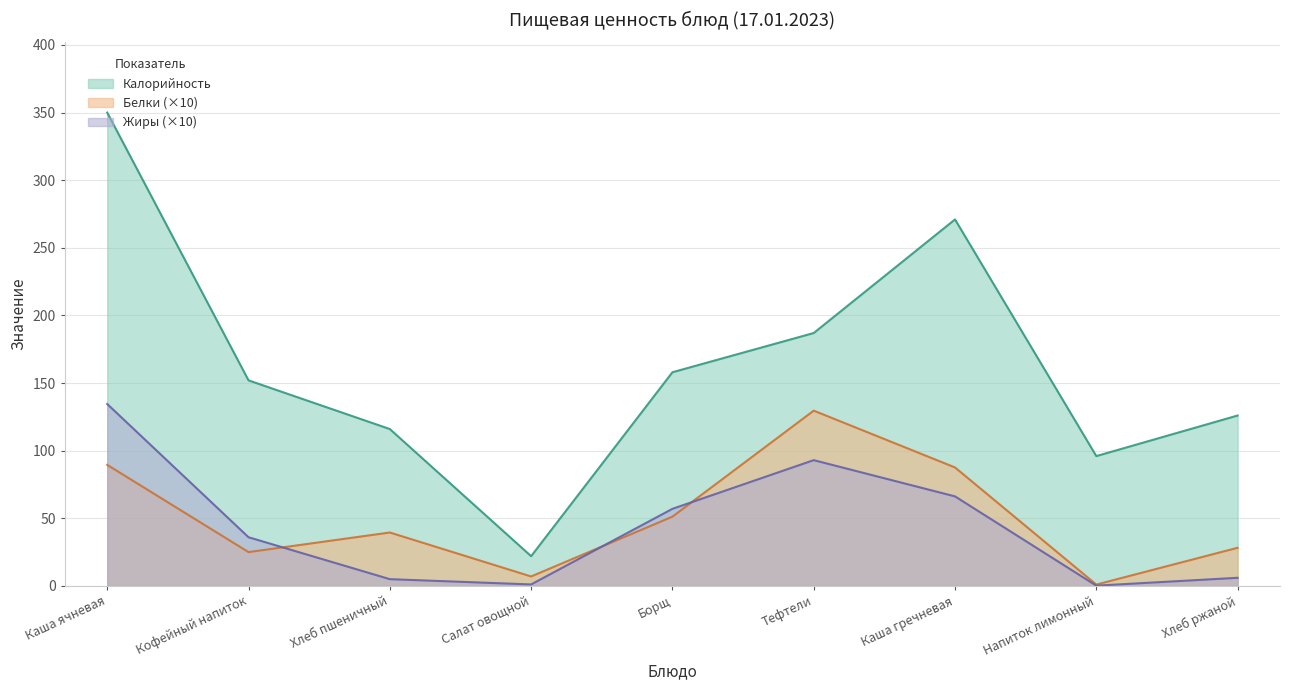

How many lines are shown in the chart?

3